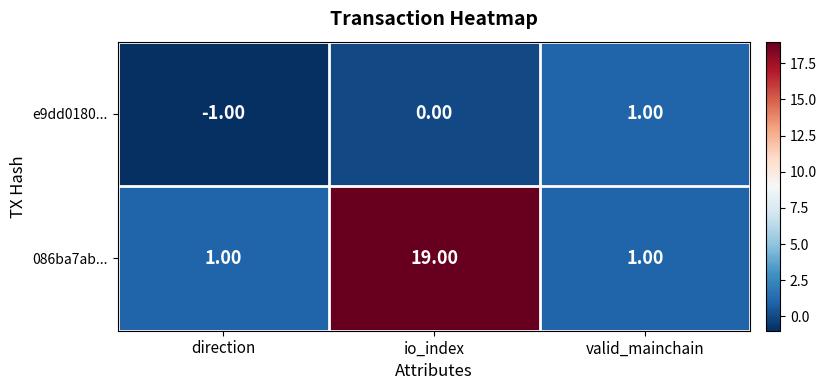

Which series has the largest range (max minus min)?

086ba7ab...